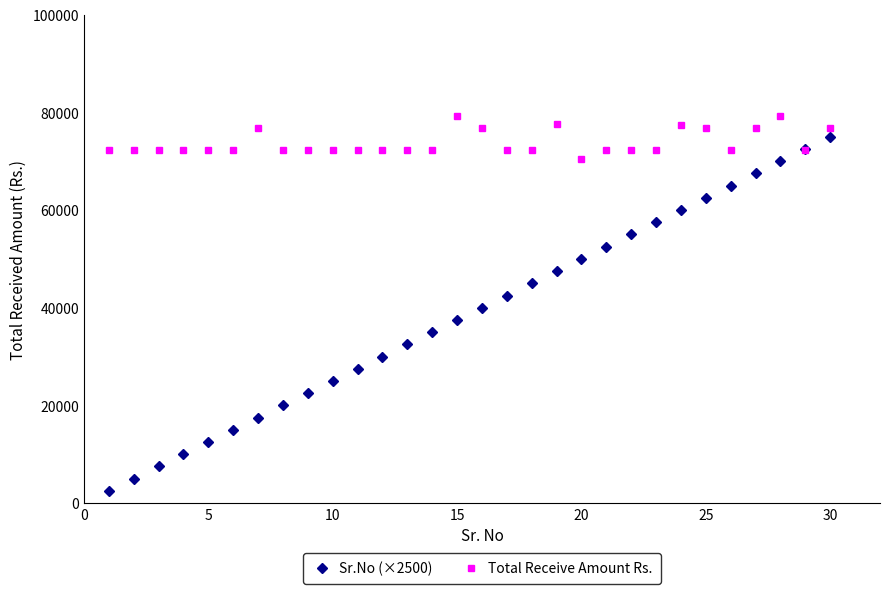

At how many categories does at least one series exceed 41423?

30